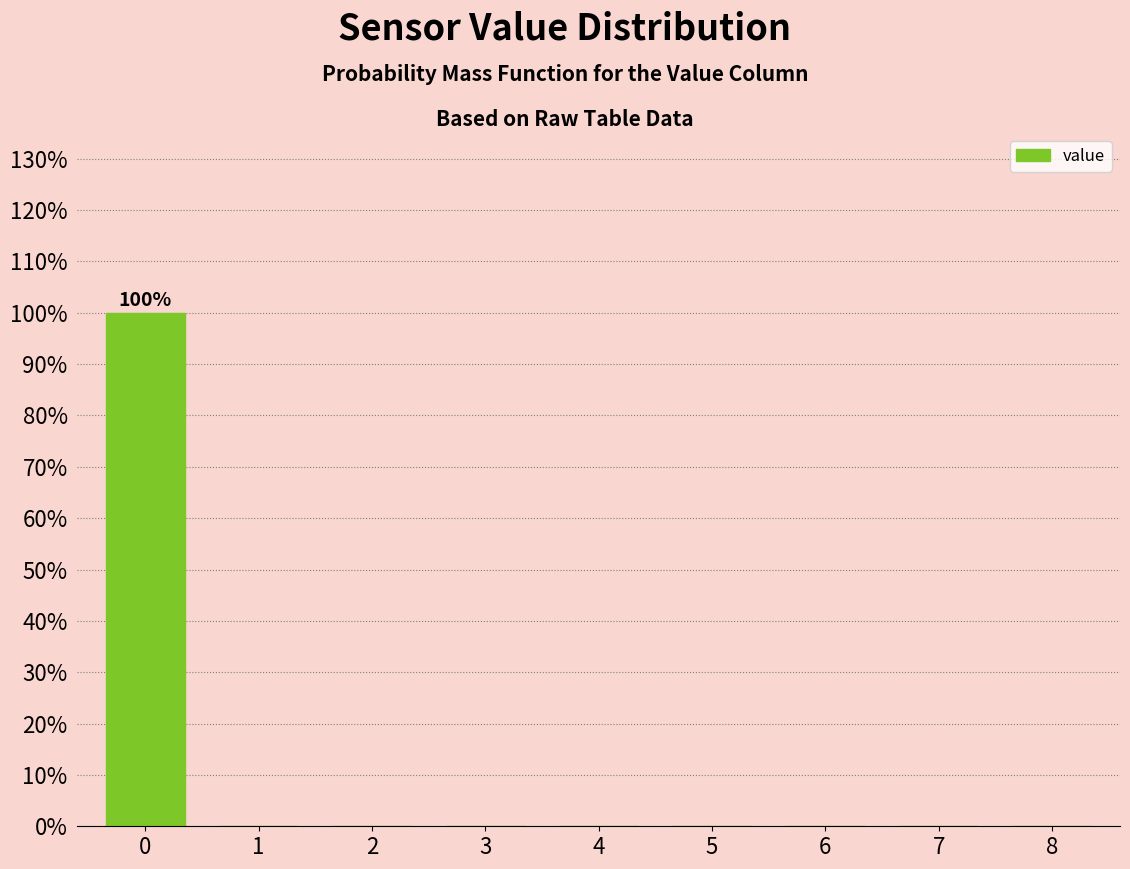

Reading left to right, list all the values displayed in this chart.

0=100	1=0	2=0	3=0	4=0	5=0	6=0	7=0	8=0